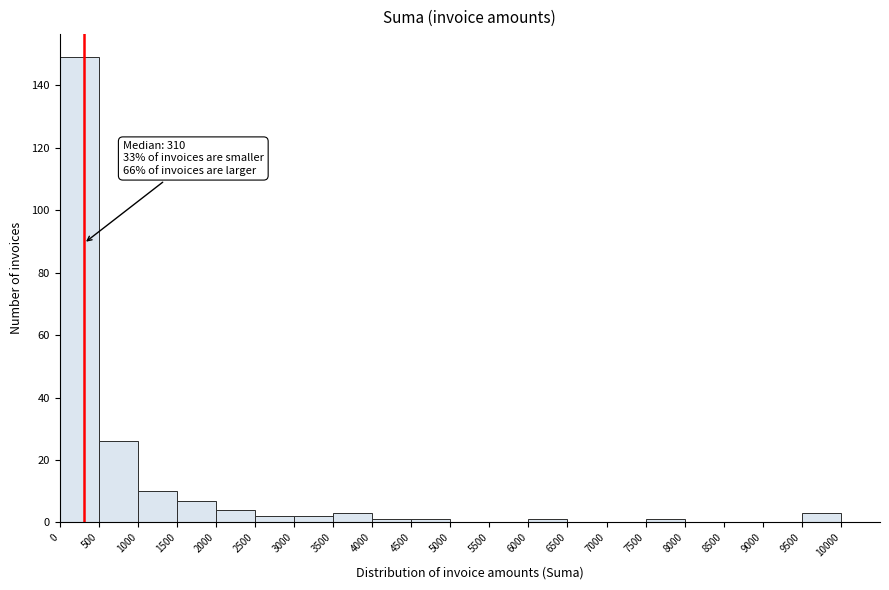

Over which range of the x-axis is the bar tallest?

0 to 500